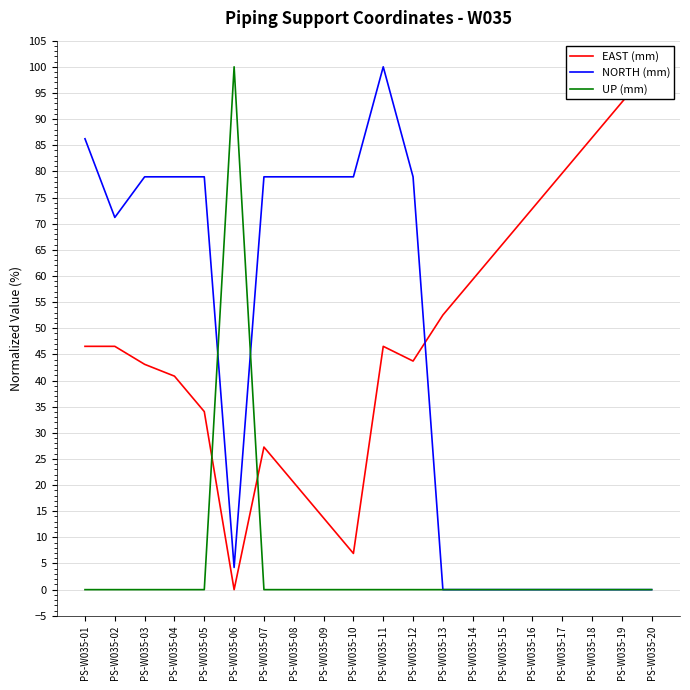

The value of UP (mm) at PS-W035-09 is 0.0. True or false?

True